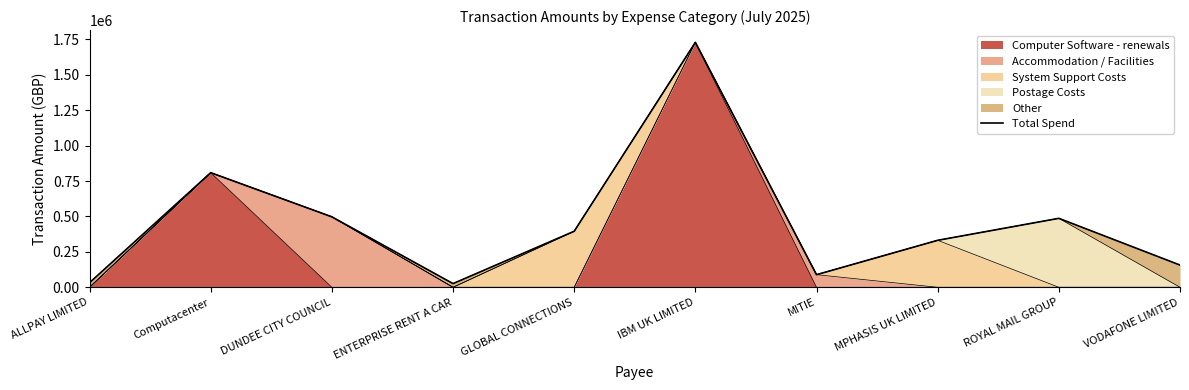

What is the approximate value at ENTERPRISE RENT A CAR?

26084.6